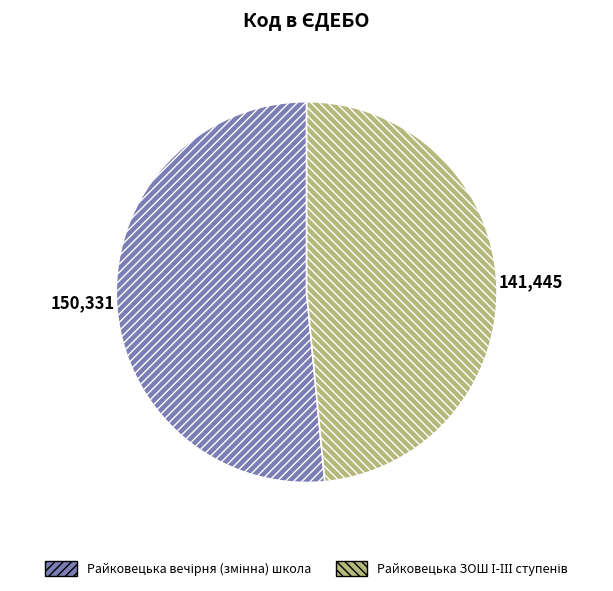

Is there a majority slice in this chart?

Yes